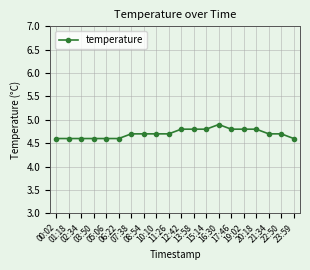

What is the maximum value shown in the chart?

4.9